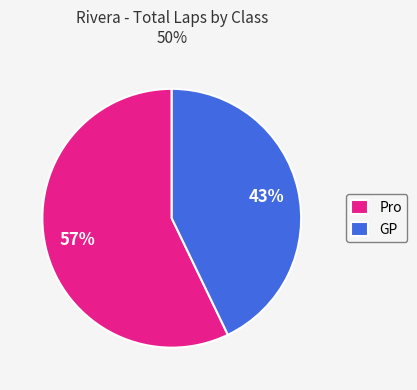

Approximately how many times larger is the value at Pro compared to GP?

1.3